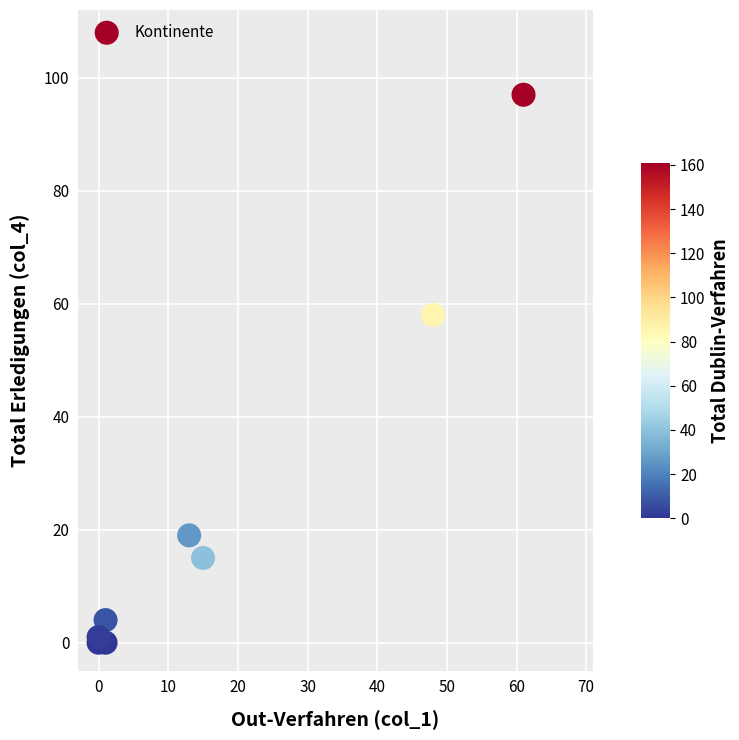

What Y value in the scatter plot is closest to 48?

58